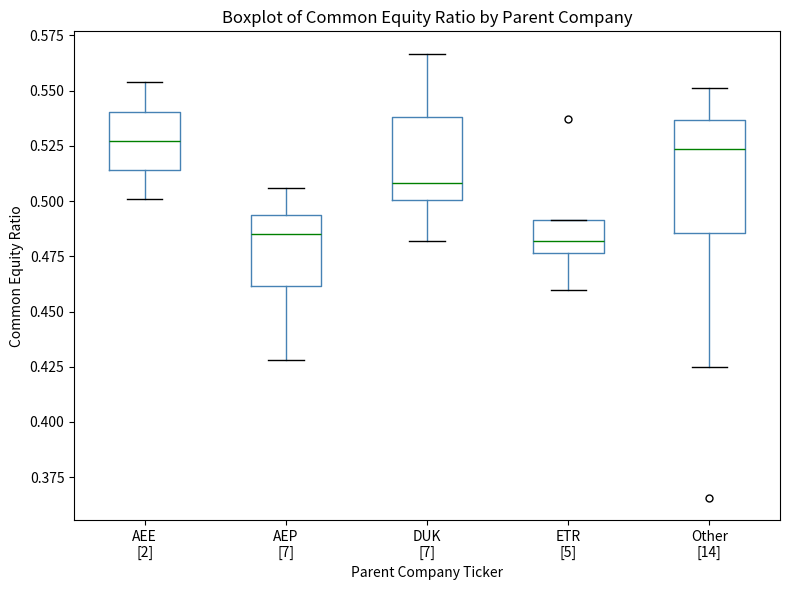

Which box is the tallest, from its lower edge to its upper edge?

Other [14]